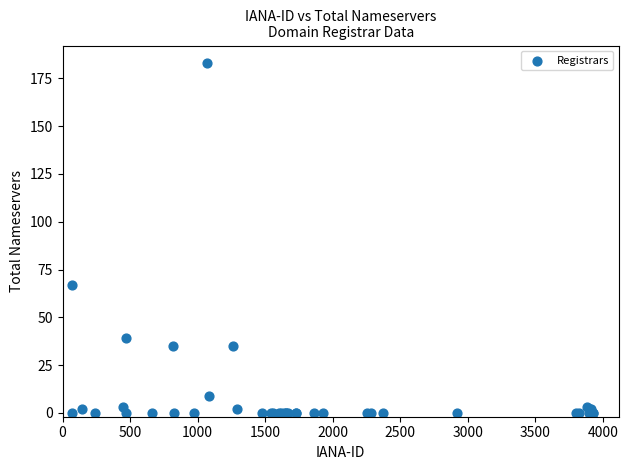

What Y value in the scatter plot is closest to 91?

67